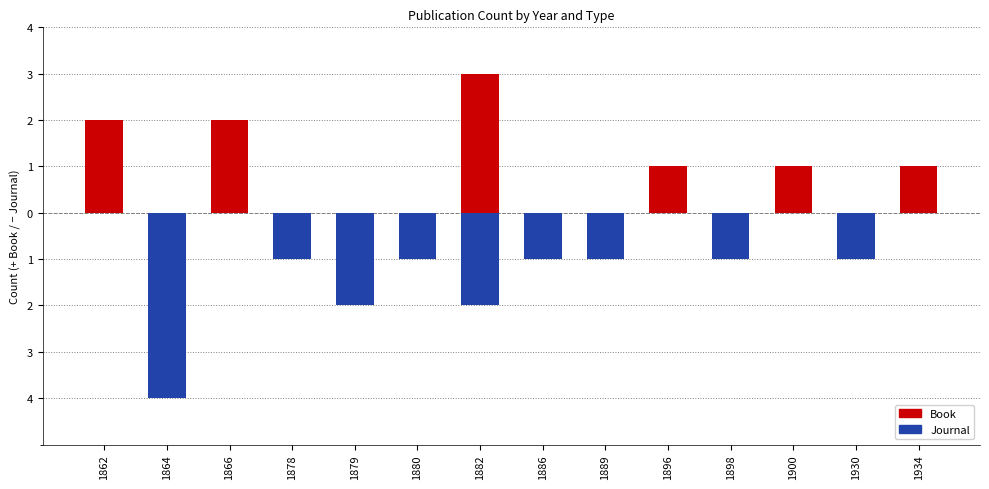

Which series has the largest range (max minus min)?

Journal